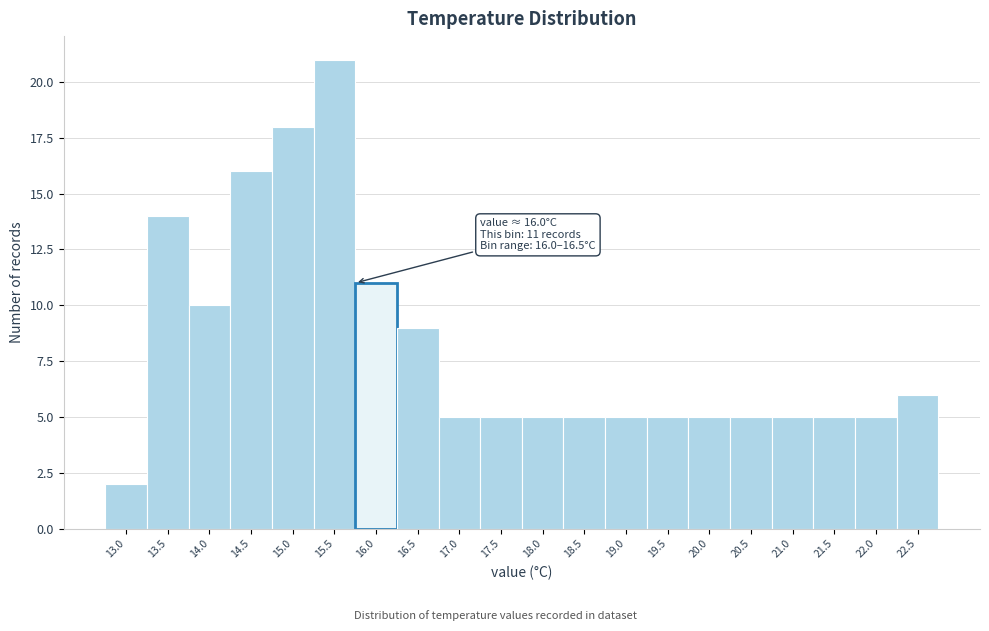

Reading right to left, extract all data points from this chart.

22.5=6	22.0=5	21.5=5	21.0=5	20.5=5	20.0=5	19.5=5	19.0=5	18.5=5	18.0=5	17.5=5	17.0=5	16.5=9	16.0=11	15.5=21	15.0=18	14.5=16	14.0=10	13.5=14	13.0=2